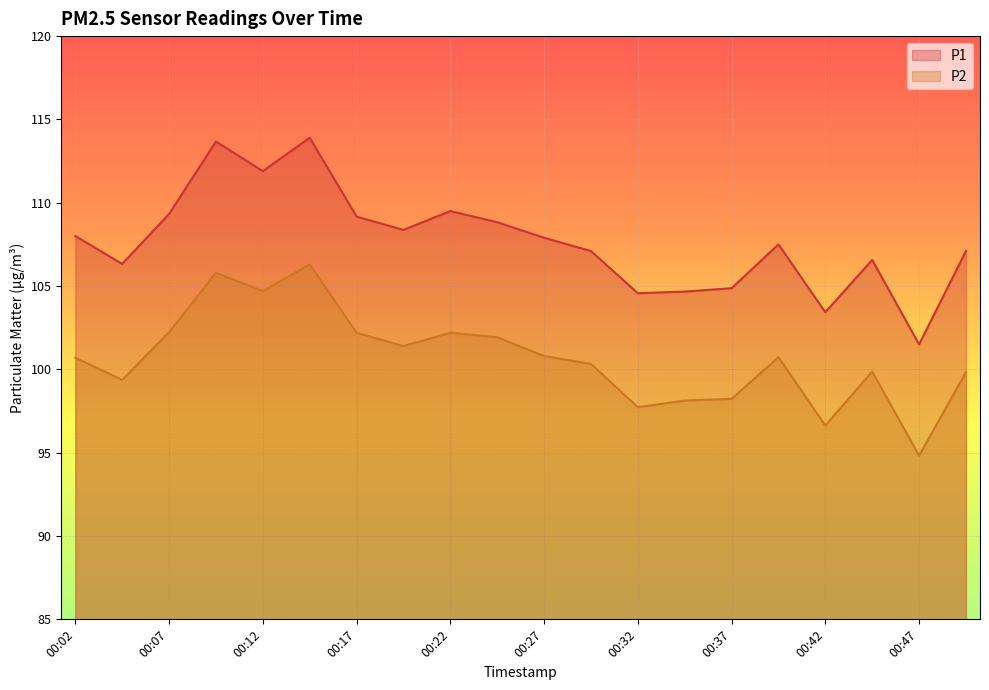

Is the value of P2 at 00:22 greater than the value of P1 at 00:12?

No